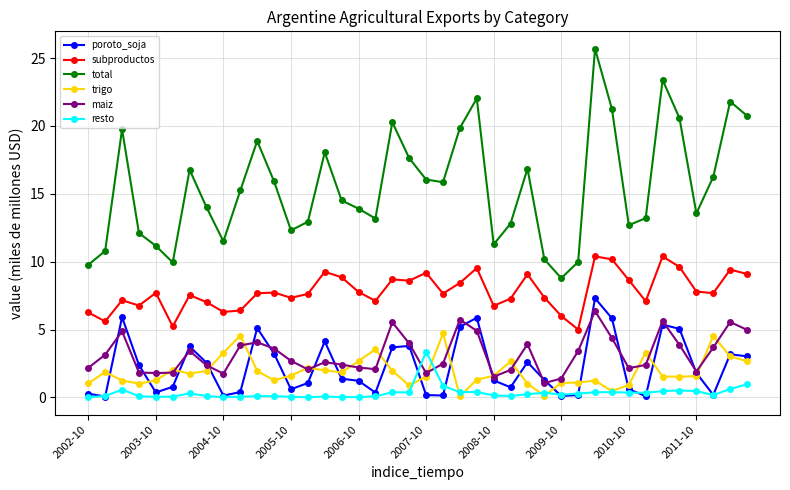

At how many categories does at least one series exceed 20?

8